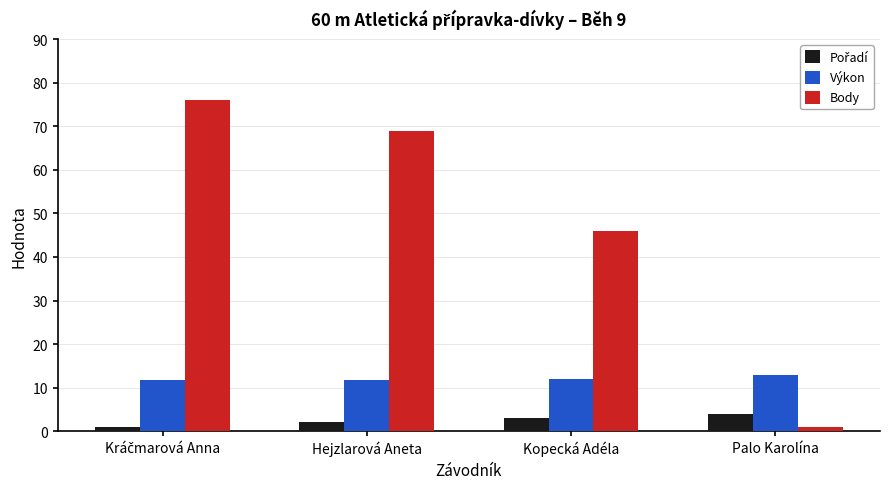

Does the chart contain any negative values?

No